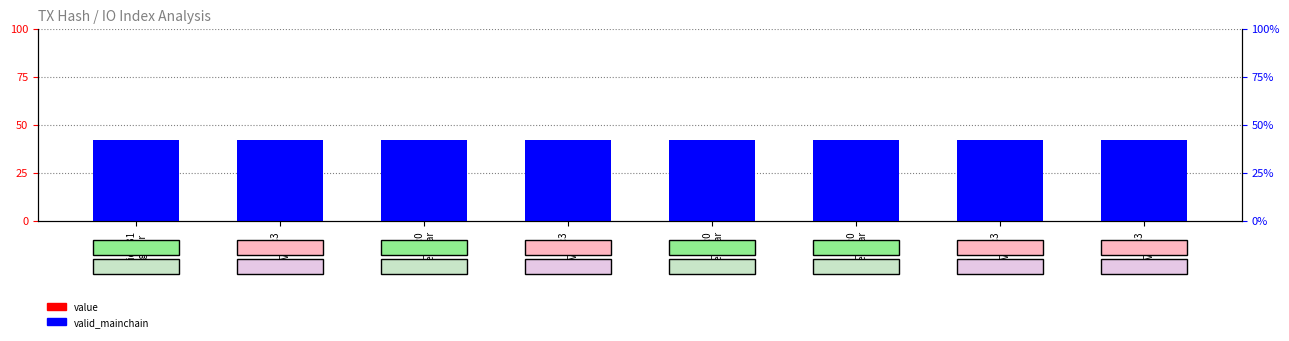

The valid_mainchain series shows 148 at io_idx:3
Vote. True or false?

False